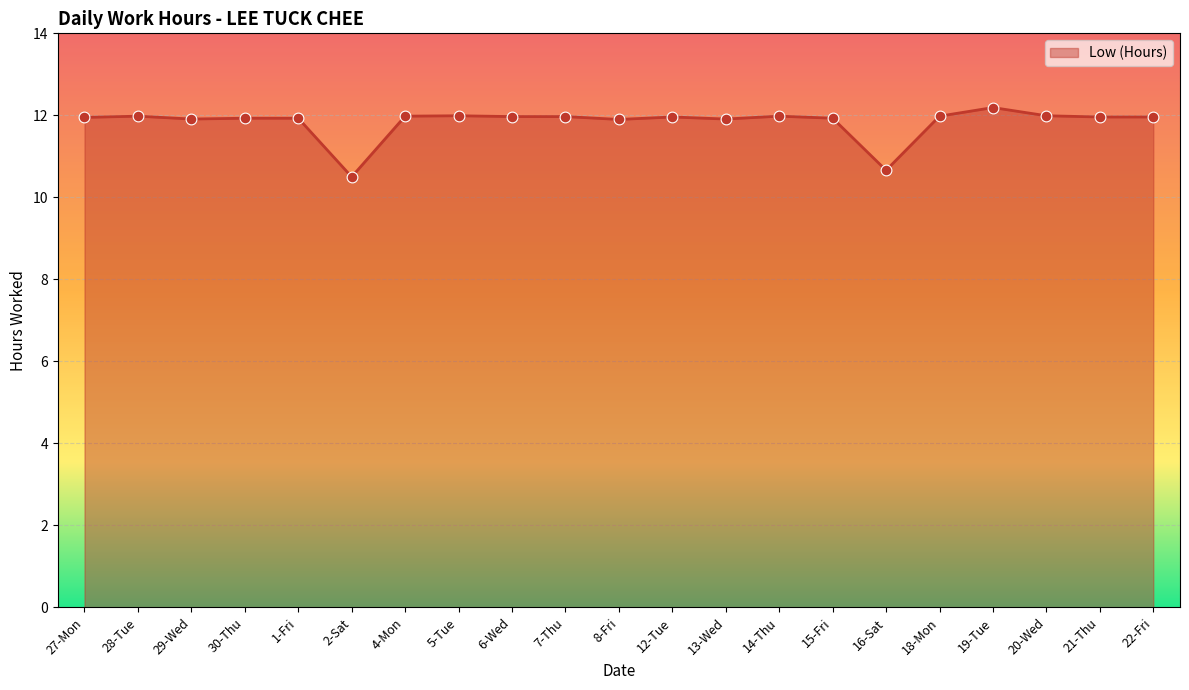

What is the change in value from 2-Sat to 7-Thu?

+1.5